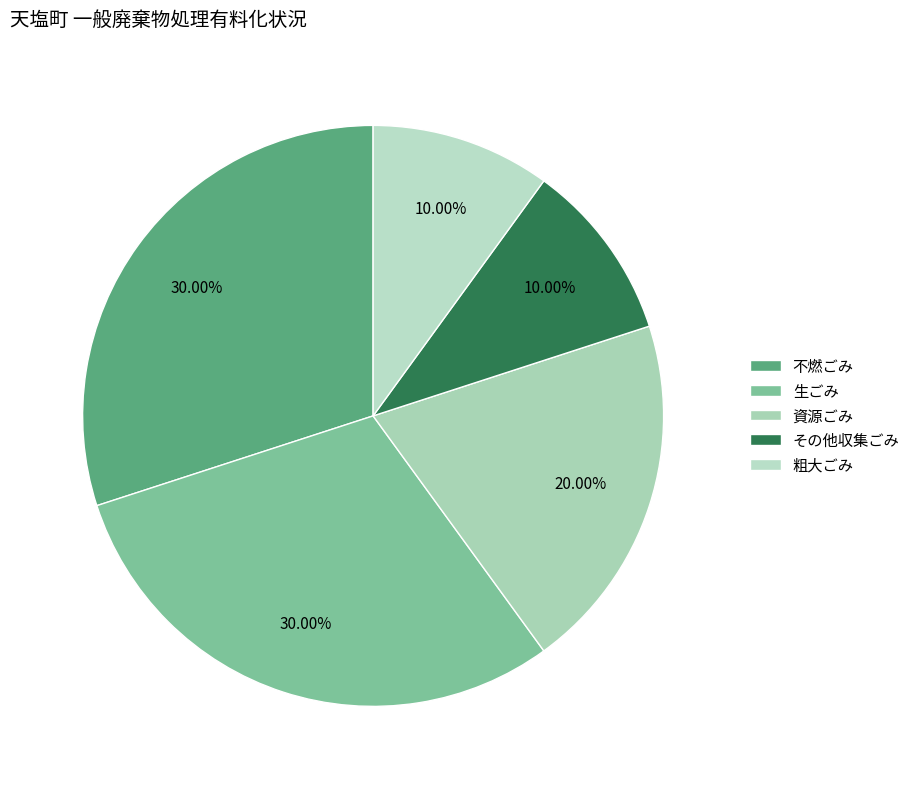

What percentage is NOT represented by 生ごみ?

70.0%